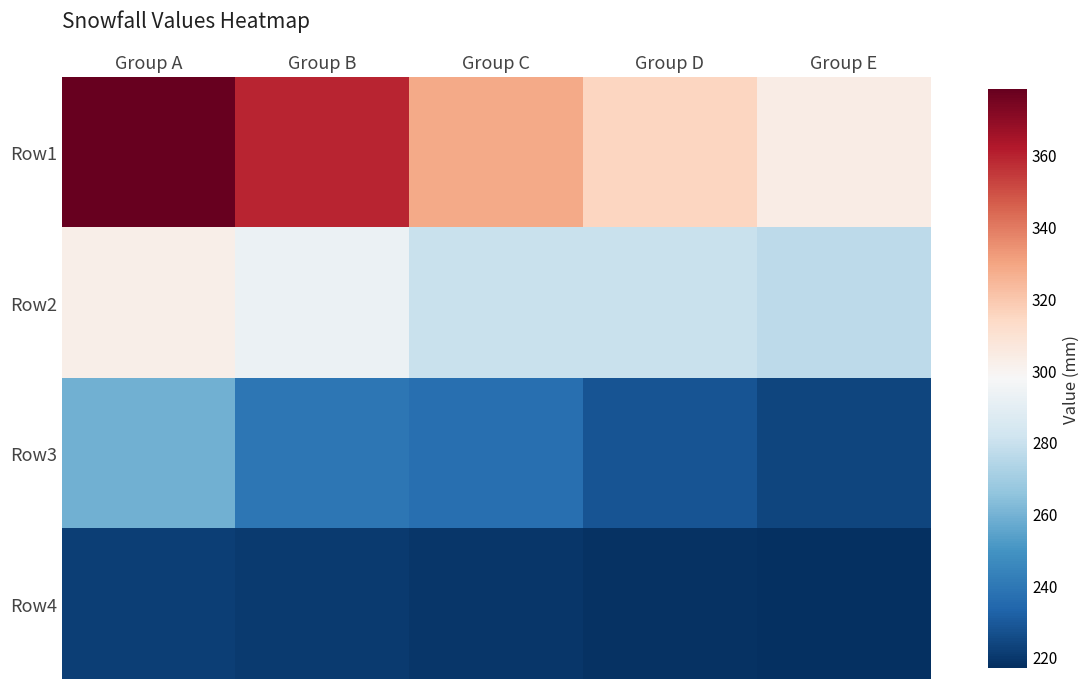

At which category does the chart reach its peak across all series?

Group A